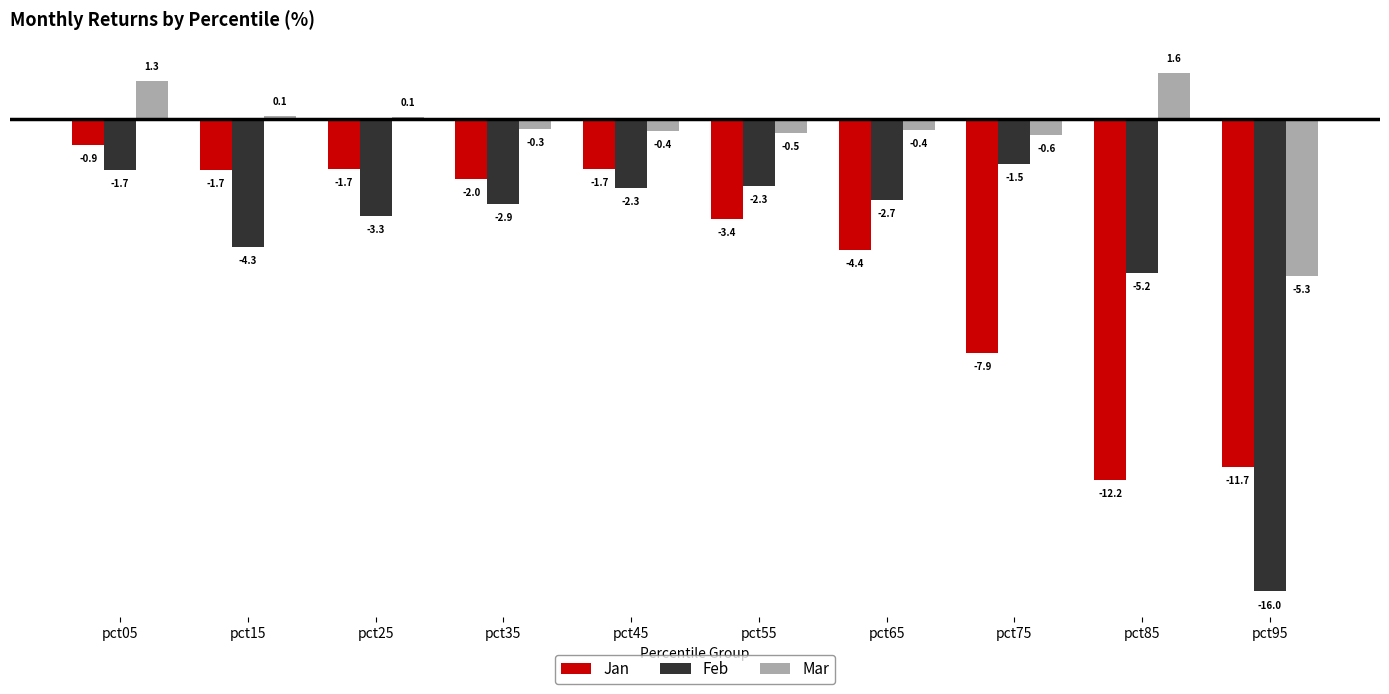

Rank the series by their maximum value, from highest to lowest.

Mar, Jan, Feb